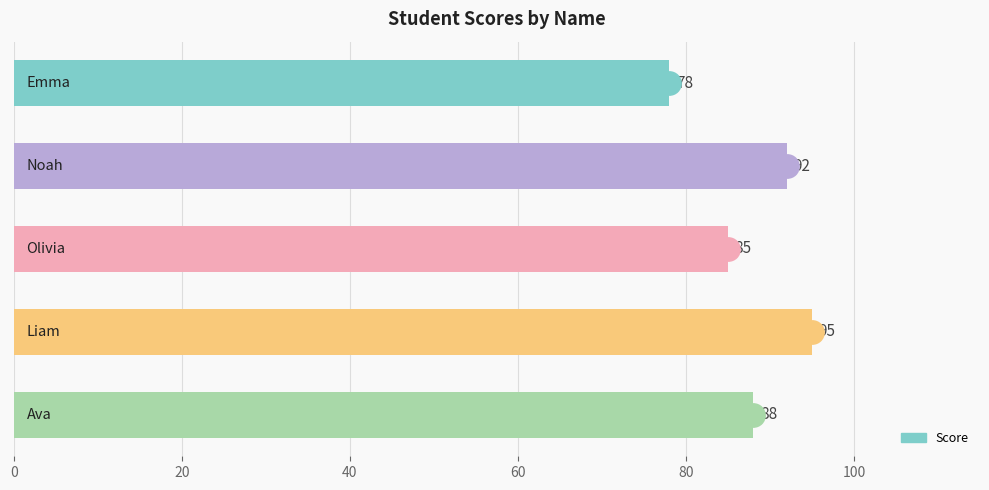

What is the change in value from 20 to 80?

-17